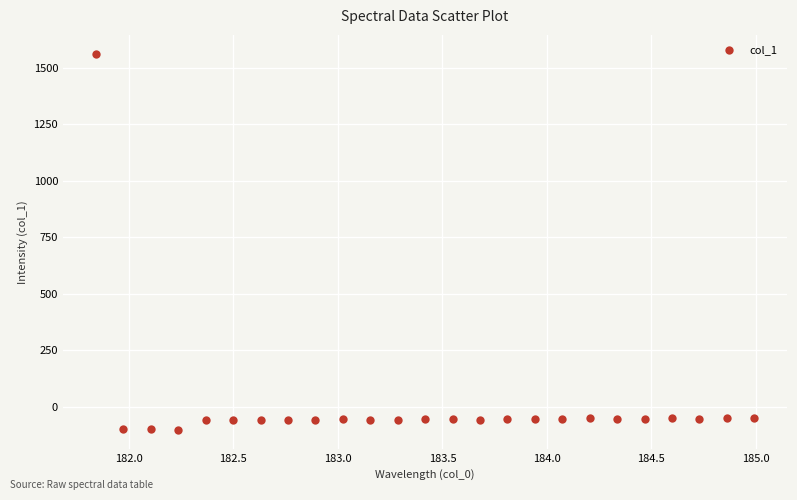

What is the range of Y values (max minus min)?

1664.5